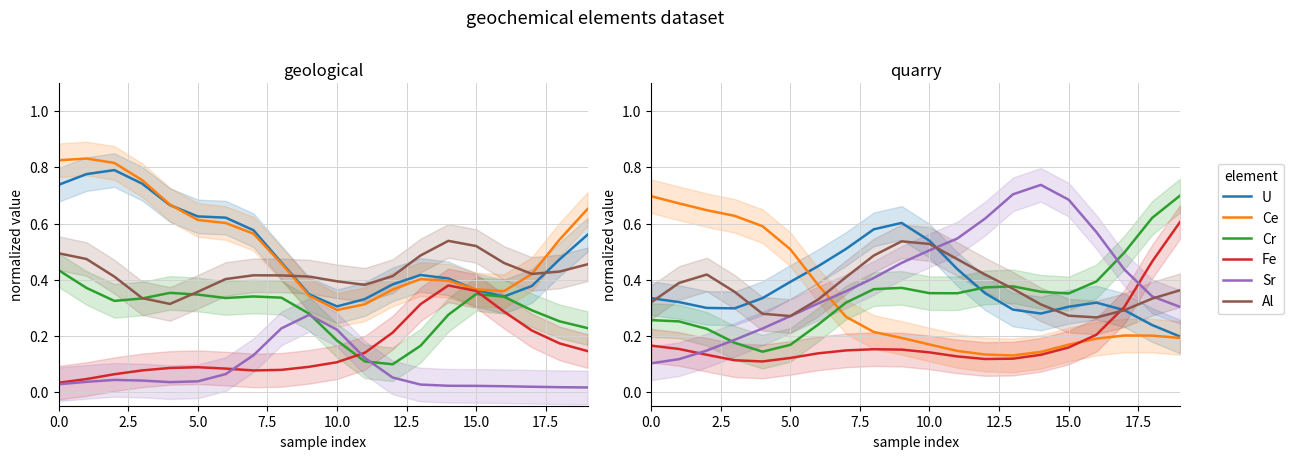

Where do Fe and U first cross each other?

16 and 17